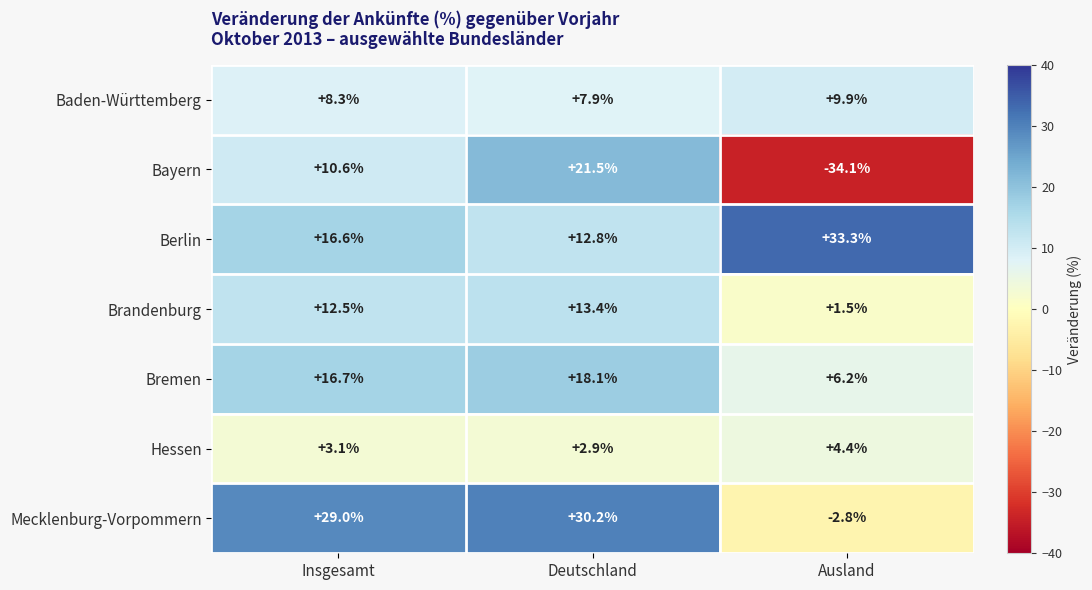

At which category is the sum across all series the highest?

Deutschland